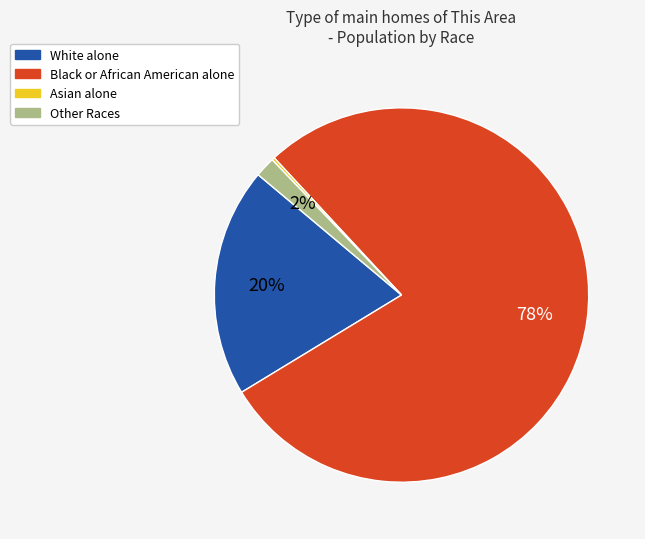

What is the largest slice in the pie chart?

Black or African American alone